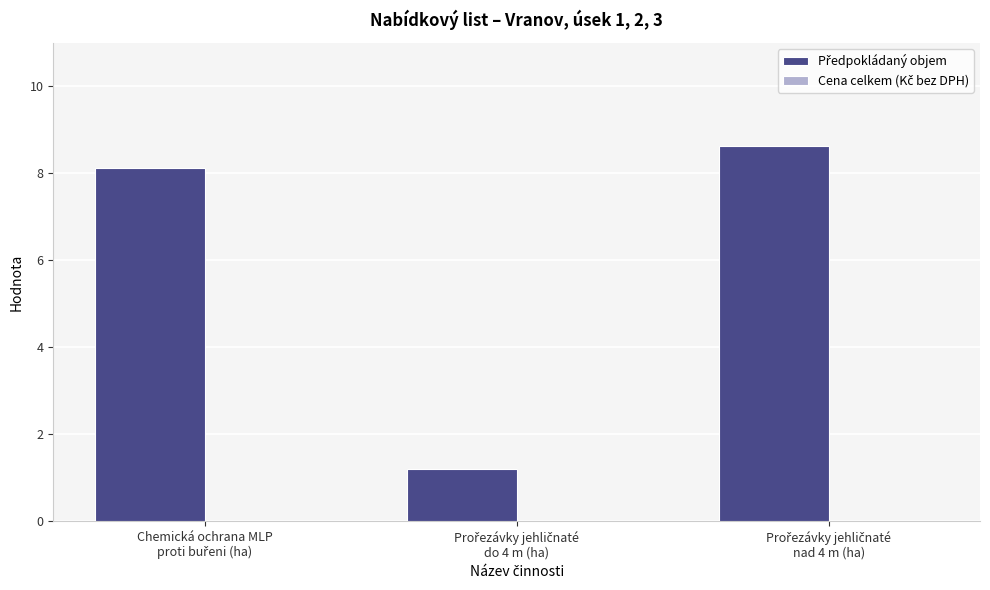

What is the sum of all values?

18.0